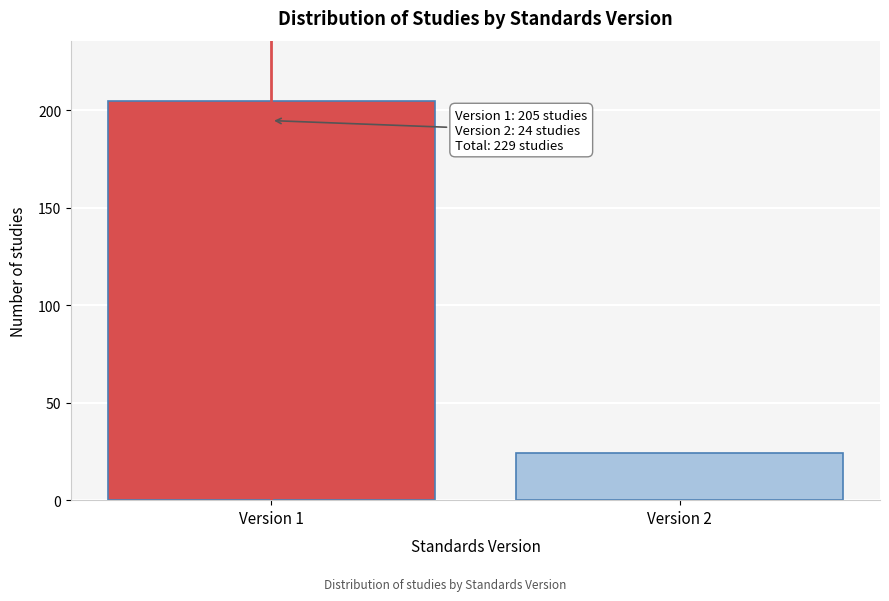

Reading left to right, what are all the values shown in this chart?

Version 1=205	Version 2=24